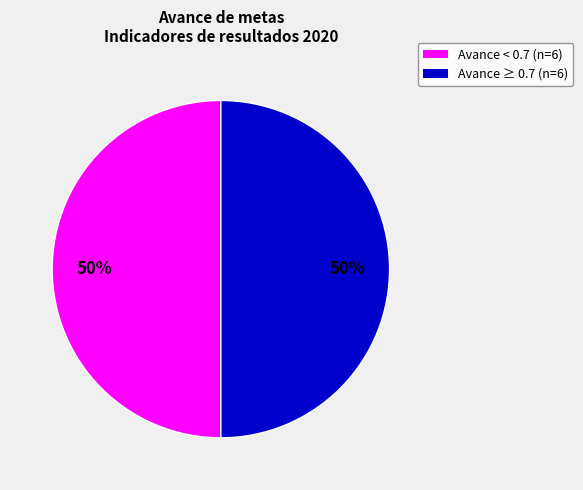

How many slices are in this pie chart?

2